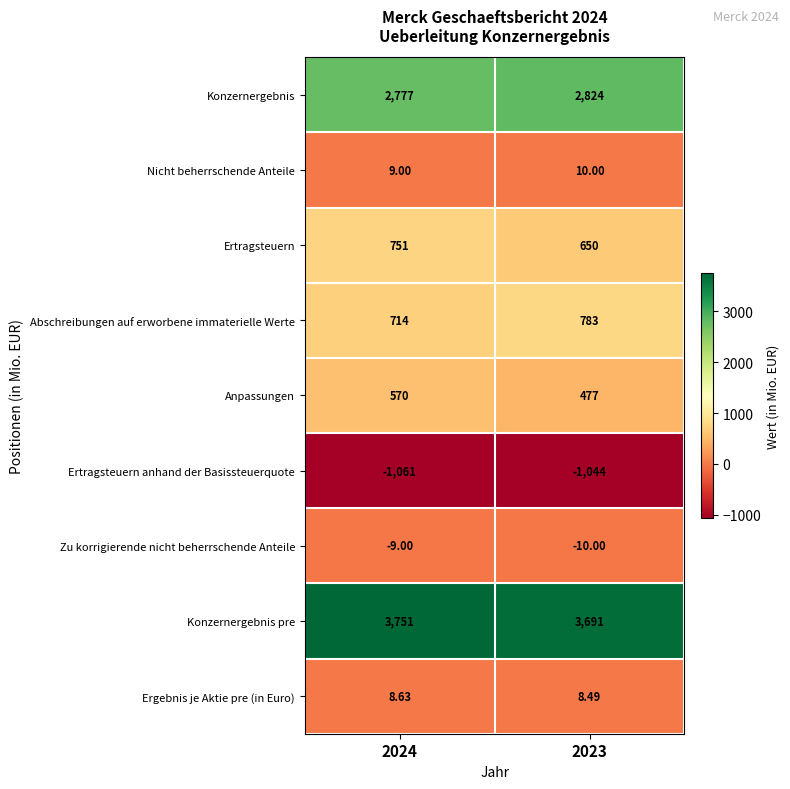

Between 2024 and 2023, which series saw the biggest shift?

Ertragsteuern